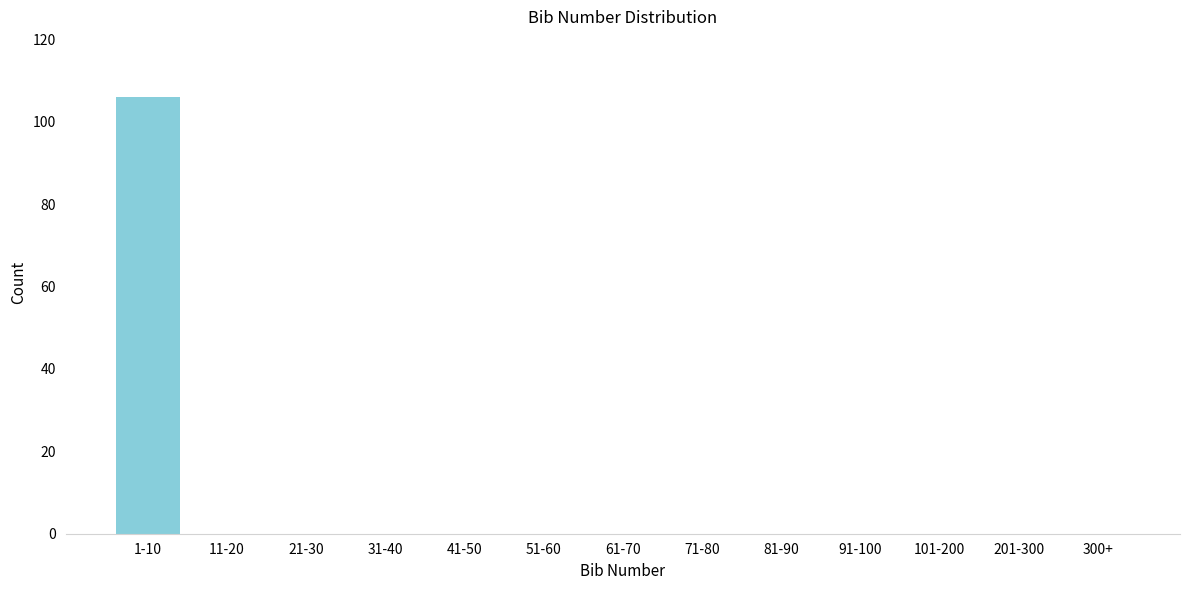

Reading left to right, list all the values displayed in this chart.

1-10=106	11-20=0	21-30=0	31-40=0	41-50=0	51-60=0	61-70=0	71-80=0	81-90=0	91-100=0	101-200=0	201-300=0	300+=0